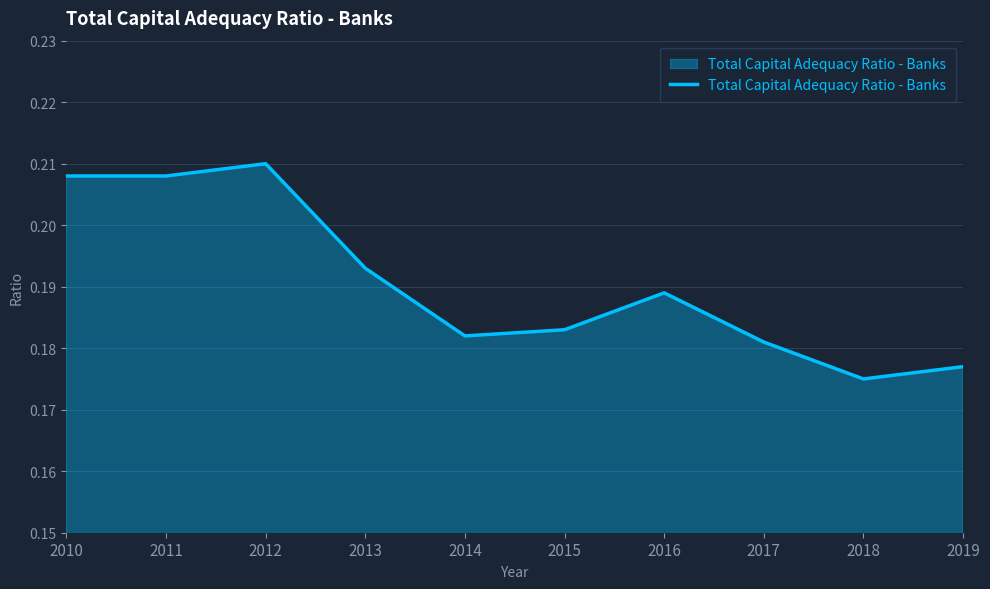

Where is the data nearest to the value 0?

2018